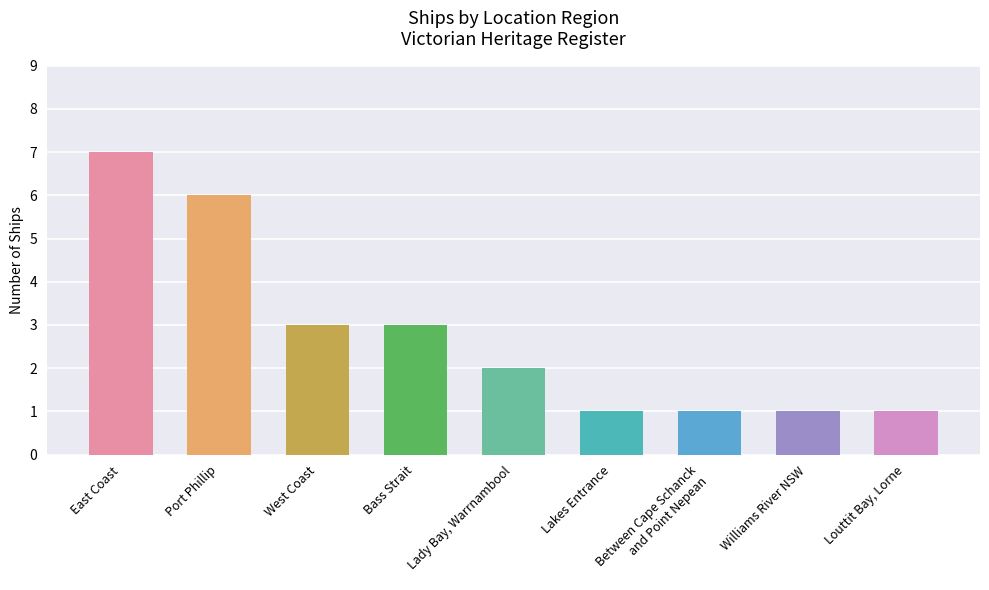

What position from the right is East Coast?

9